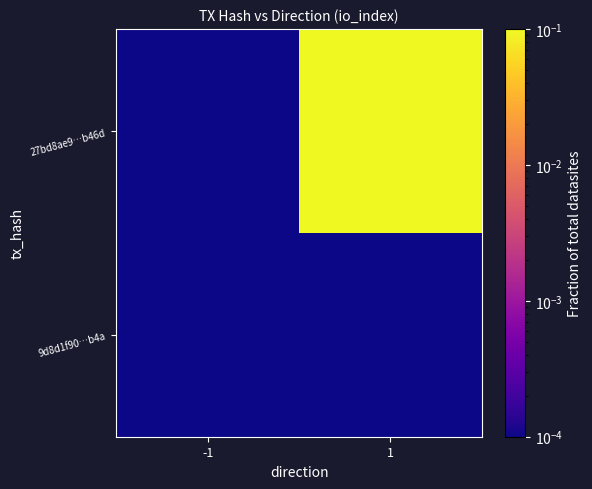

At which category is the sum across all series the highest?

1